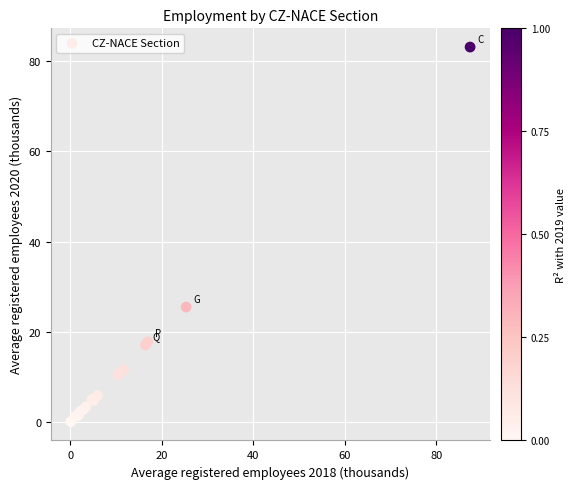

What Y value in the scatter plot is closest to 41?

25.5